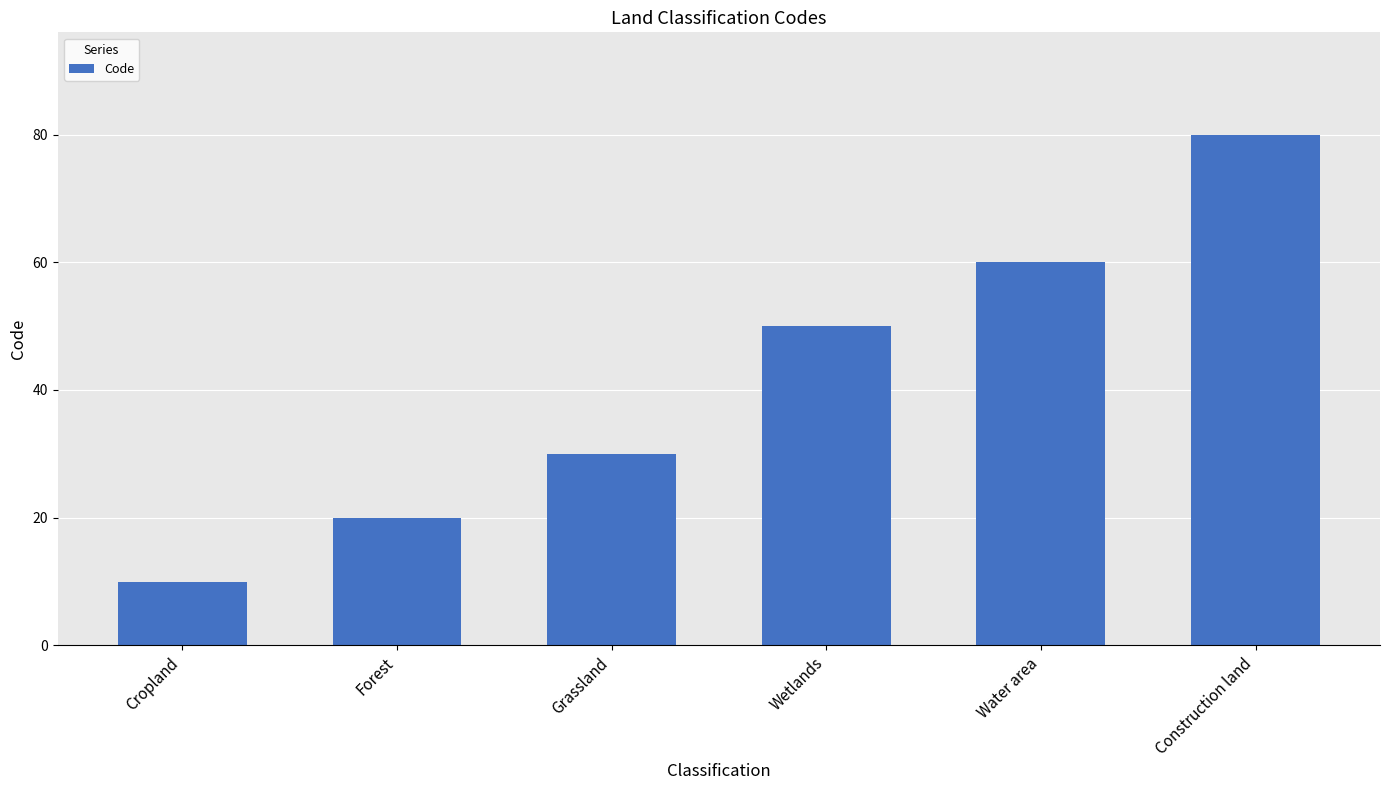

Reading right to left, list all the values displayed in this chart.

80	60	50	30	20	10